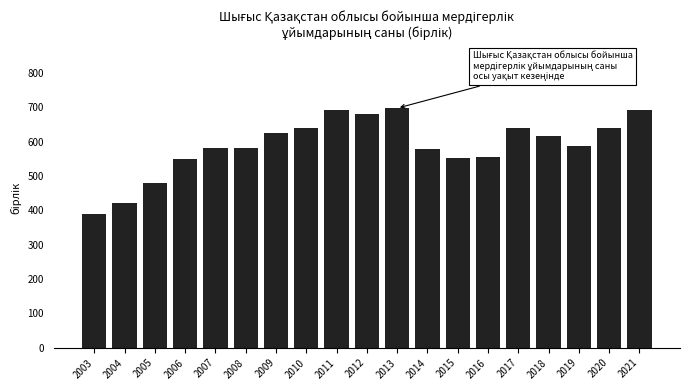

What is the value of the 16th bar from the left?

617